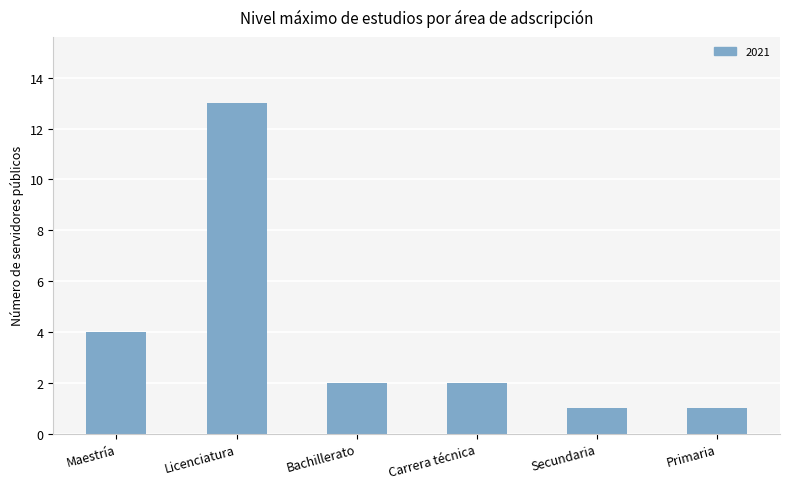

What is the difference between the maximum and minimum values?

12